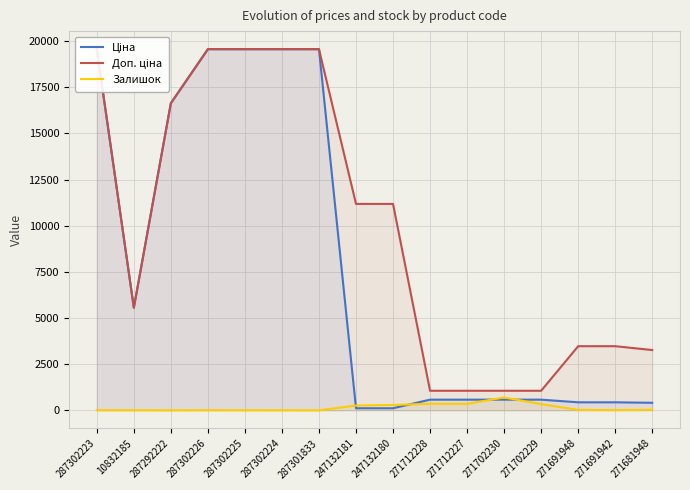

How many data points in Залишок are less than 22?

8